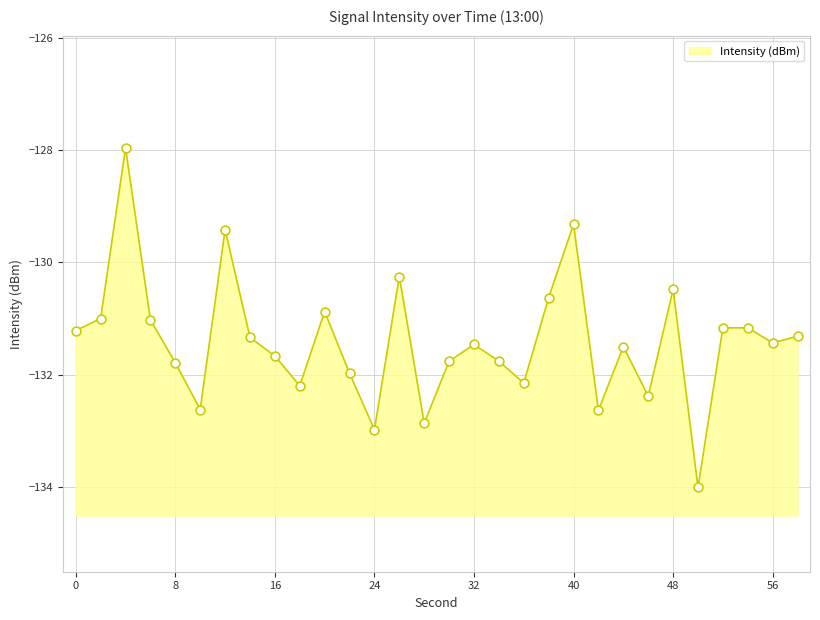

What is the change in value from 0 to 34?

-0.5